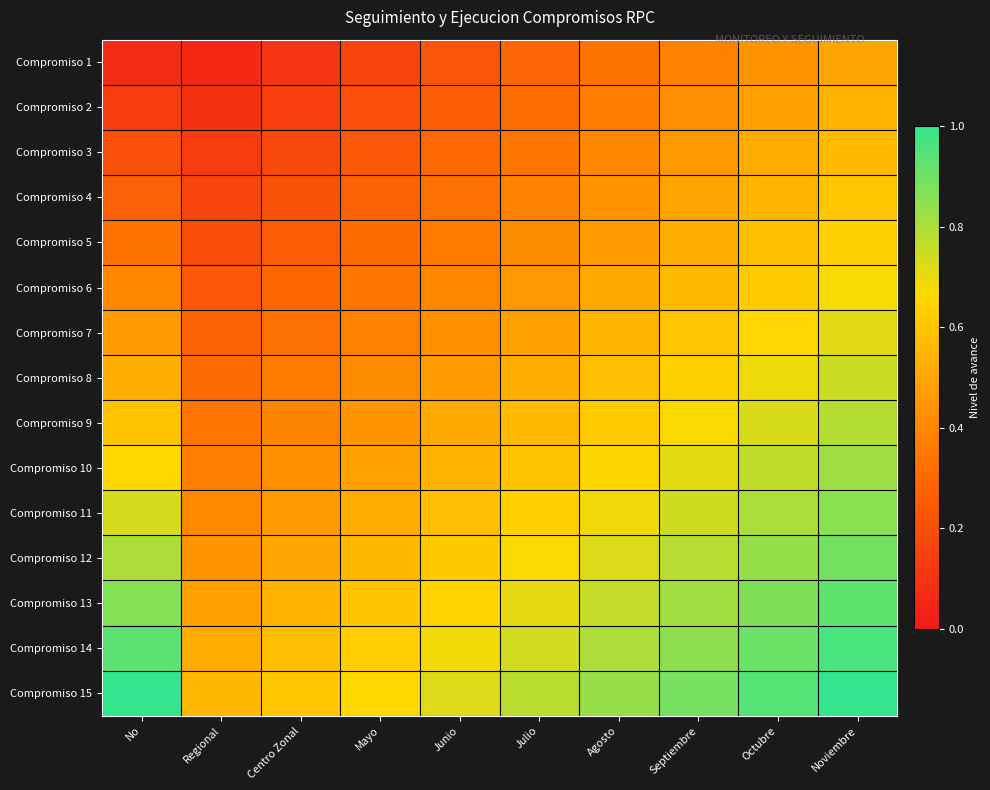

What is the difference between the highest and lowest values at Septiembre?

0.5